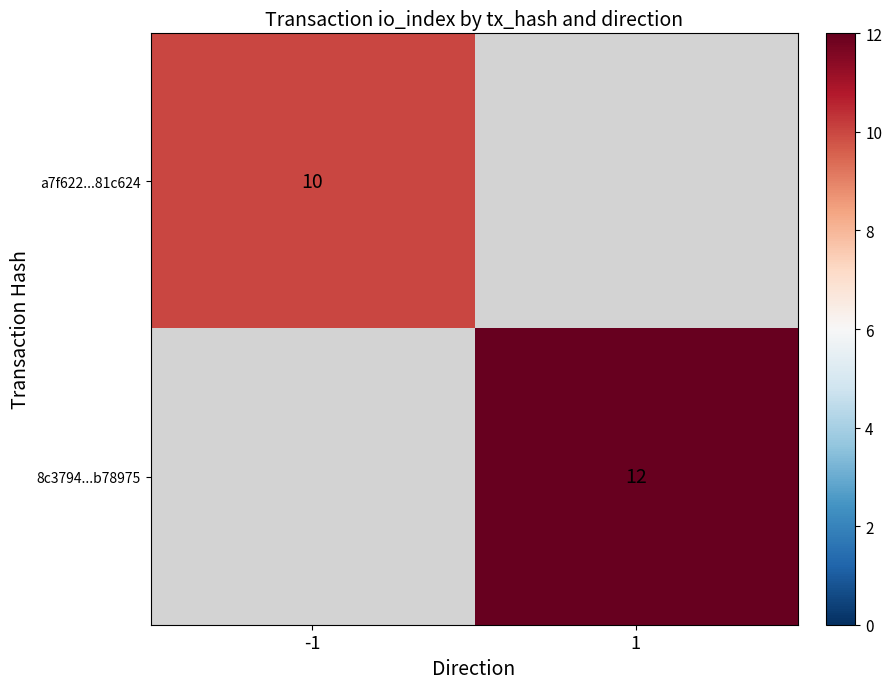

What is the difference between the highest and lowest values at 1?

12